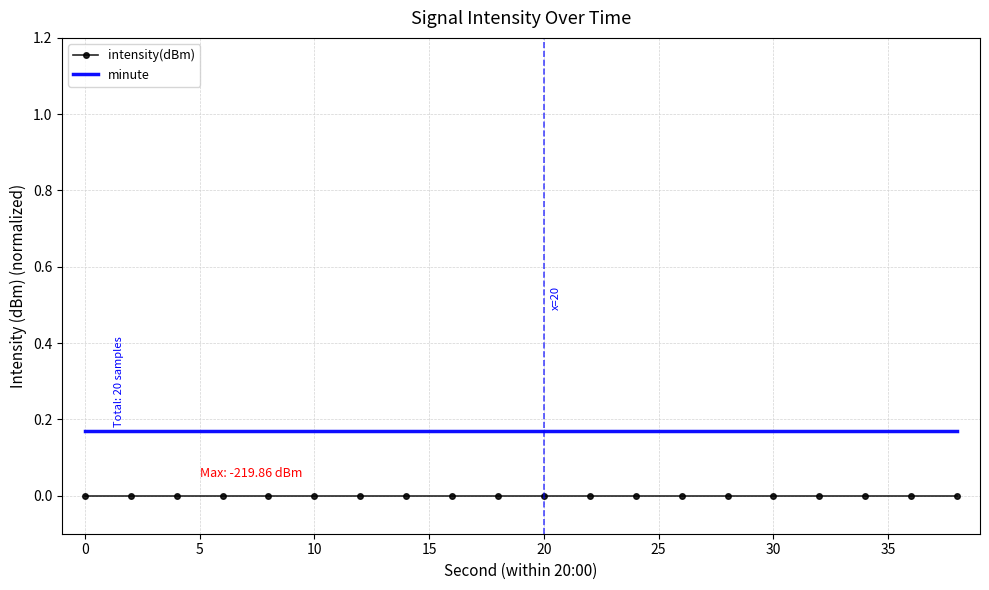

True or false: minute and intensity(dBm) intersect in this chart.

False